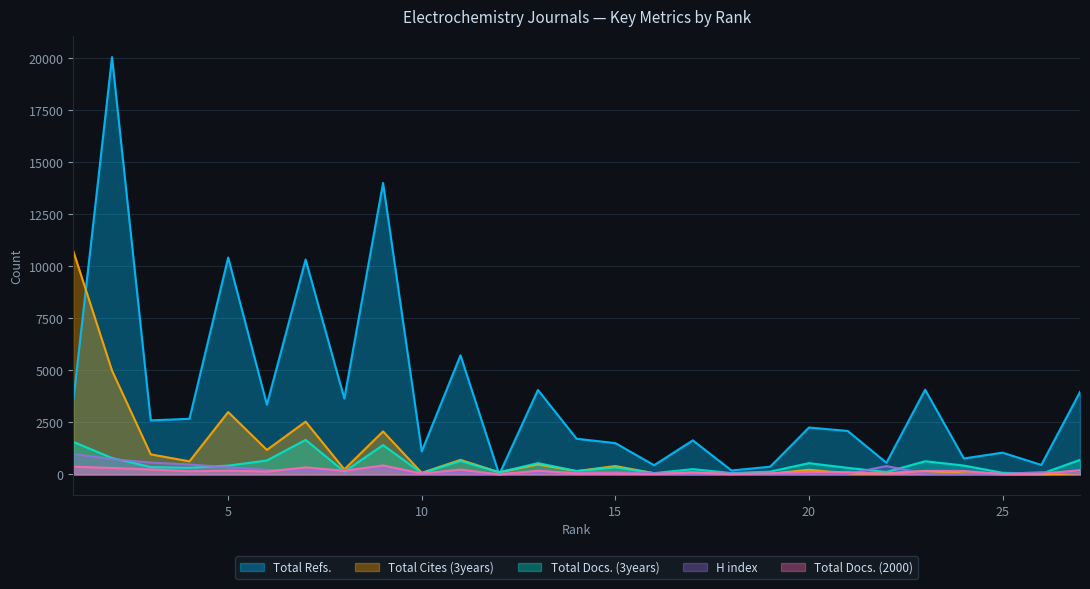

Count the number of data series in this chart.

5